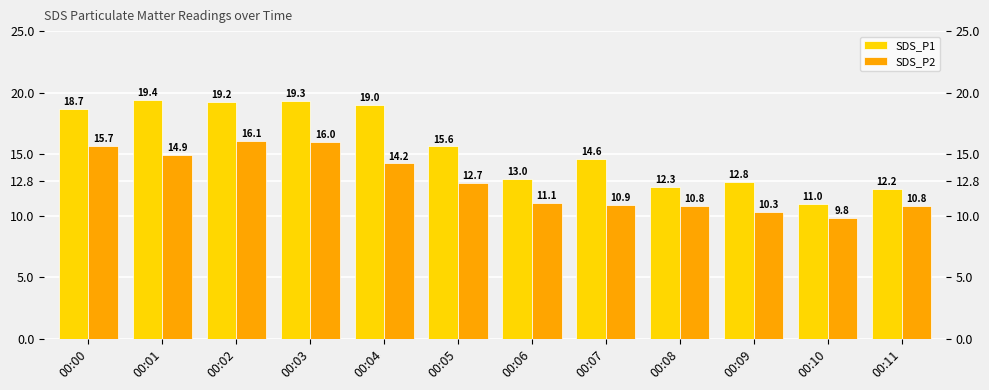

How many values in the SDS_P1 series are below 15?

6